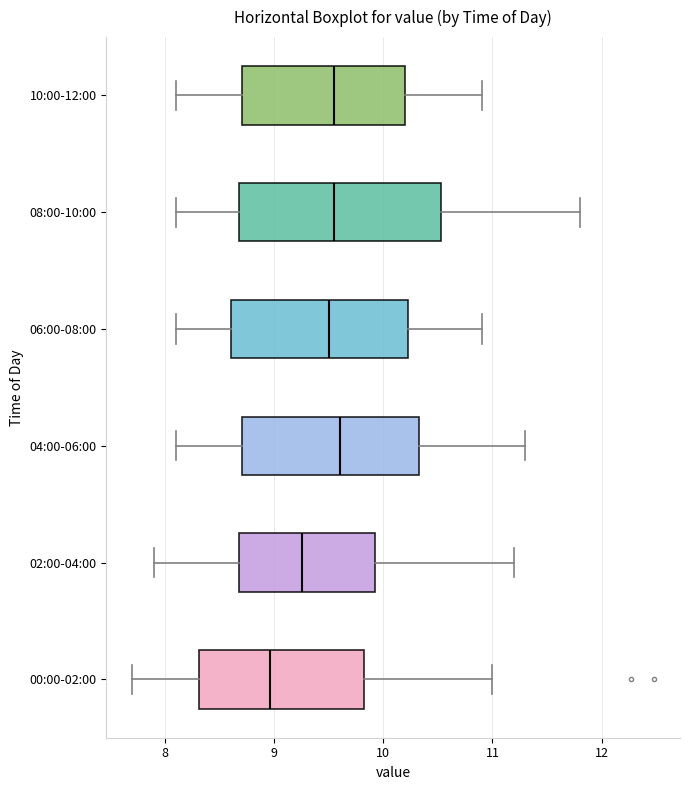

Which box's median line is the furthest to the left?

00:00-02:00